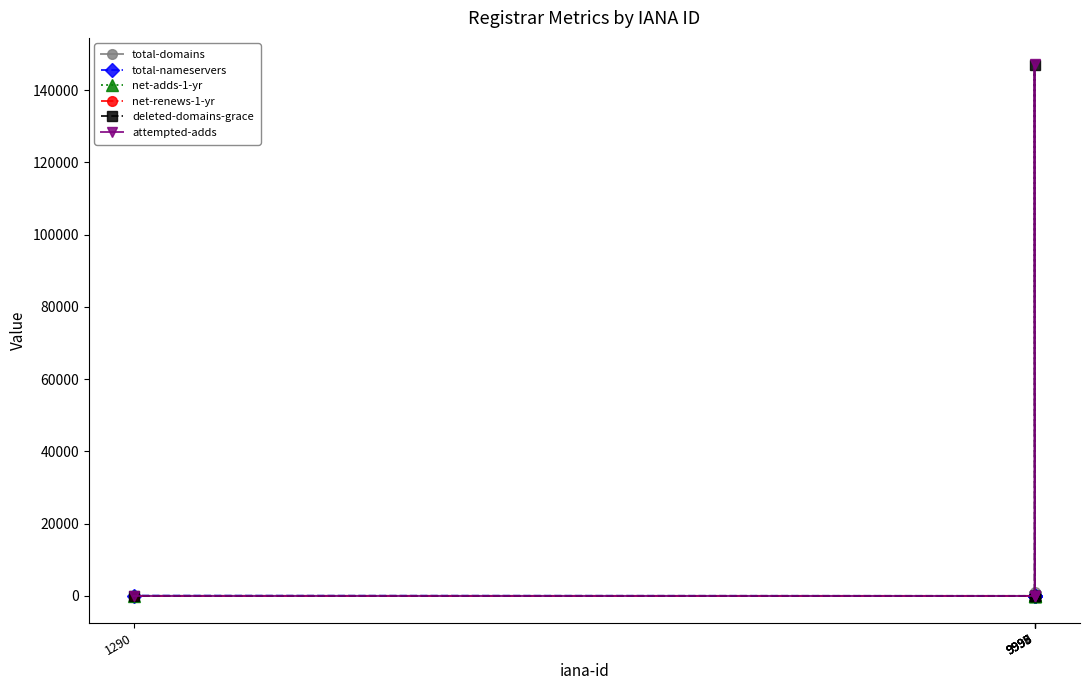

What is the highest value of the net-renews-1-yr series?

2